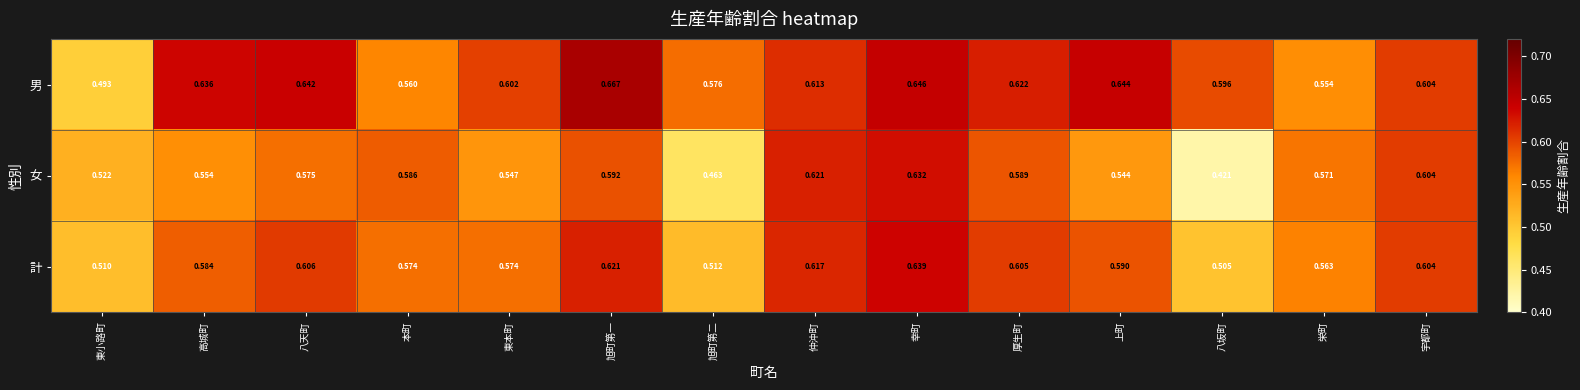

Which series has the largest total across all categories?

男